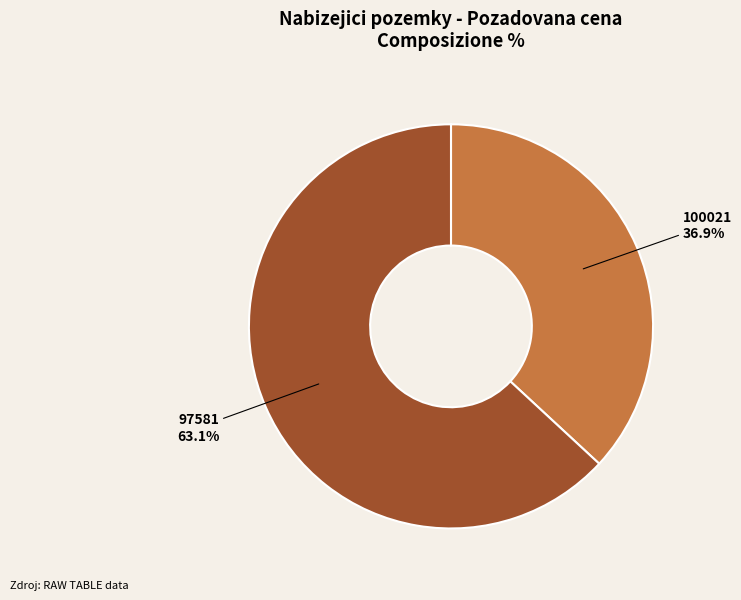

Approximately how many times larger is the value at 97581 compared to 100021?

1.7